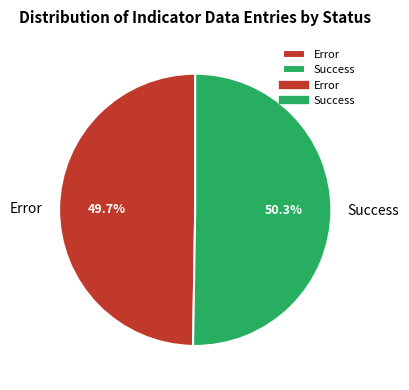

What is the ratio of the value at Error to the value at Success?

1.0